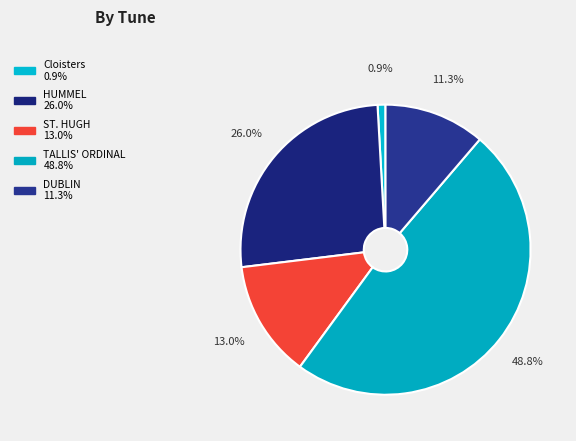

How many segments does this pie chart have?

5